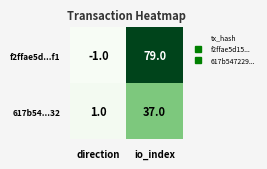

What value does the 617b54...32 series have at io_index, to the nearest 10?

40